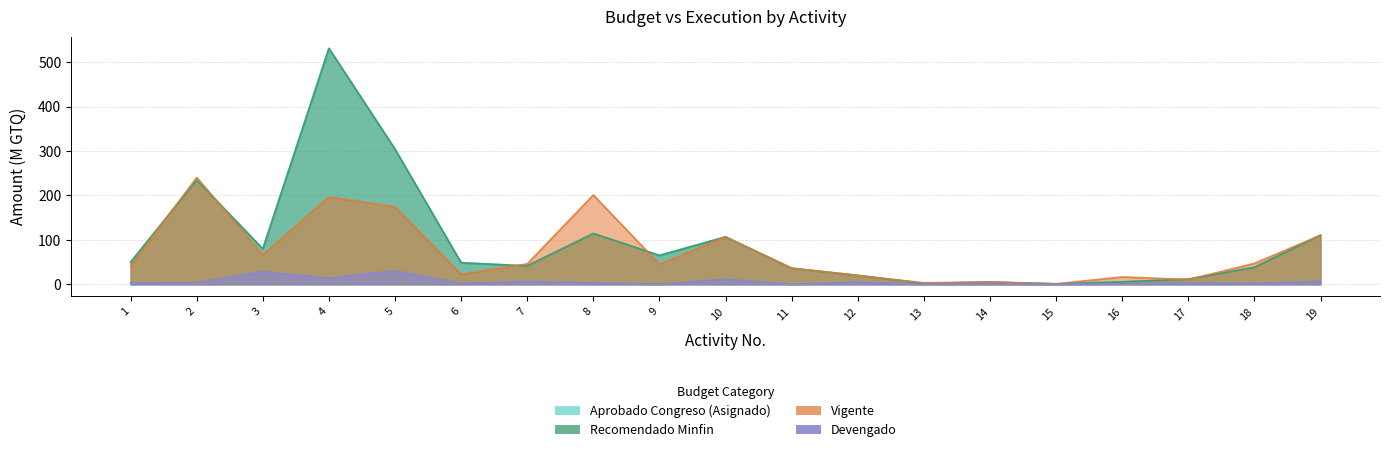

What is the value of the Devengado point at the 10th from the left?

11.4